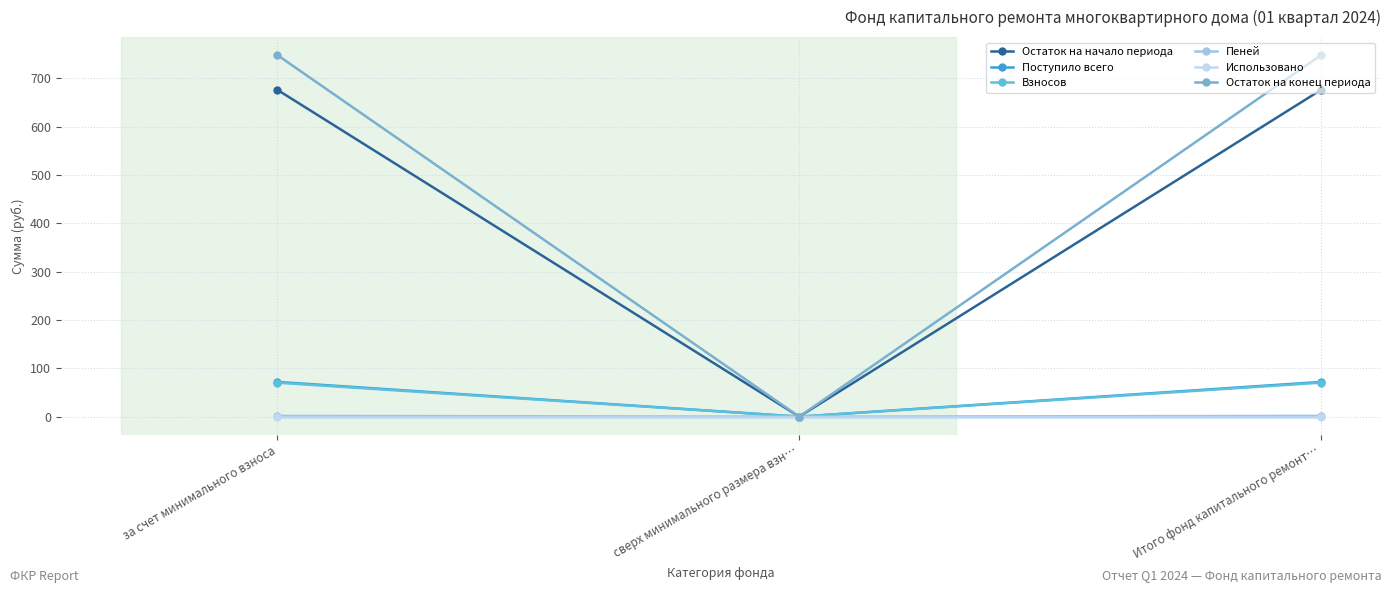

What is the sum of all Поступило всего values?

143.7